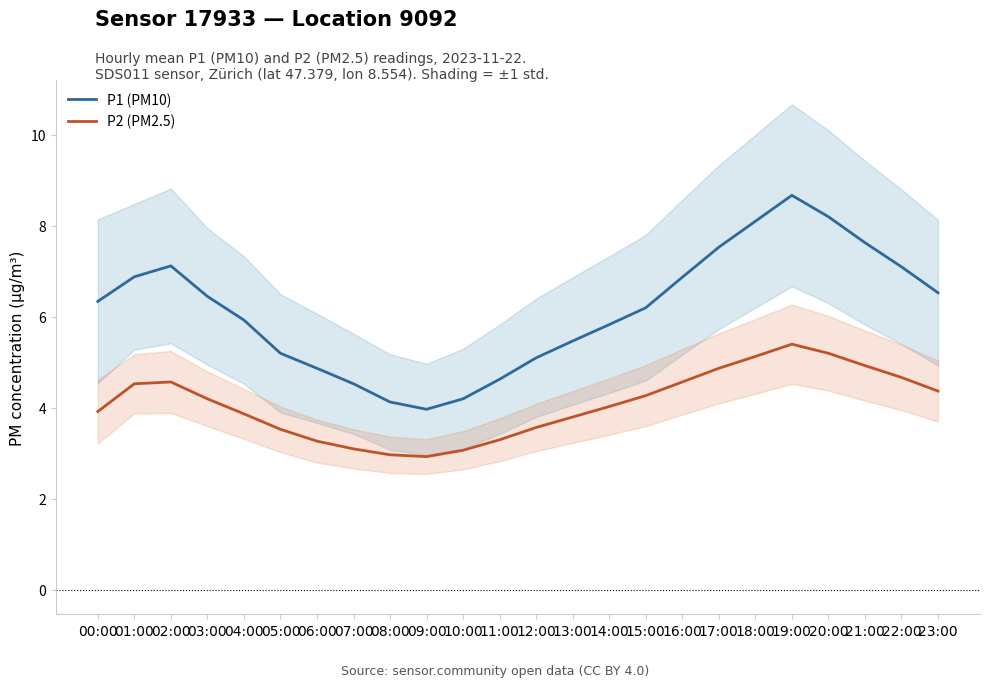

True or false: P1 (PM10) has more than 1 points higher than both neighbors.

True